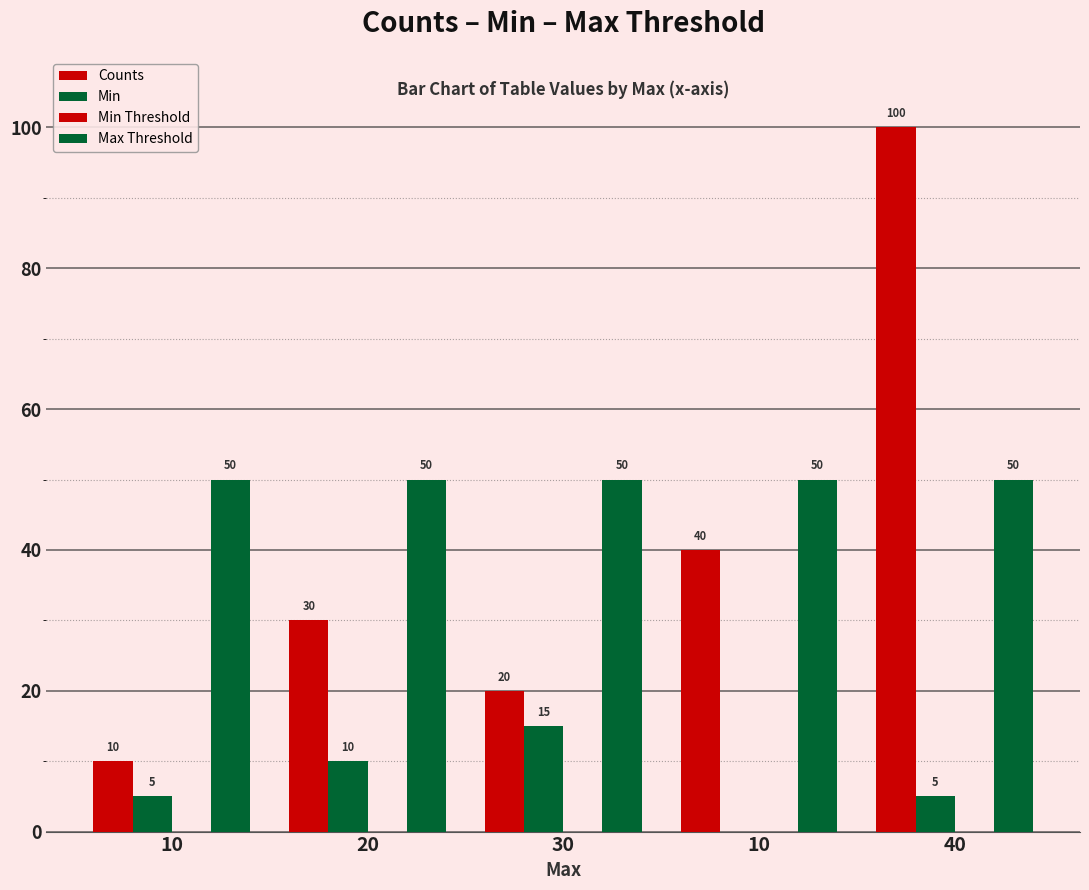

Which series has the largest total across all categories?

Max Threshold